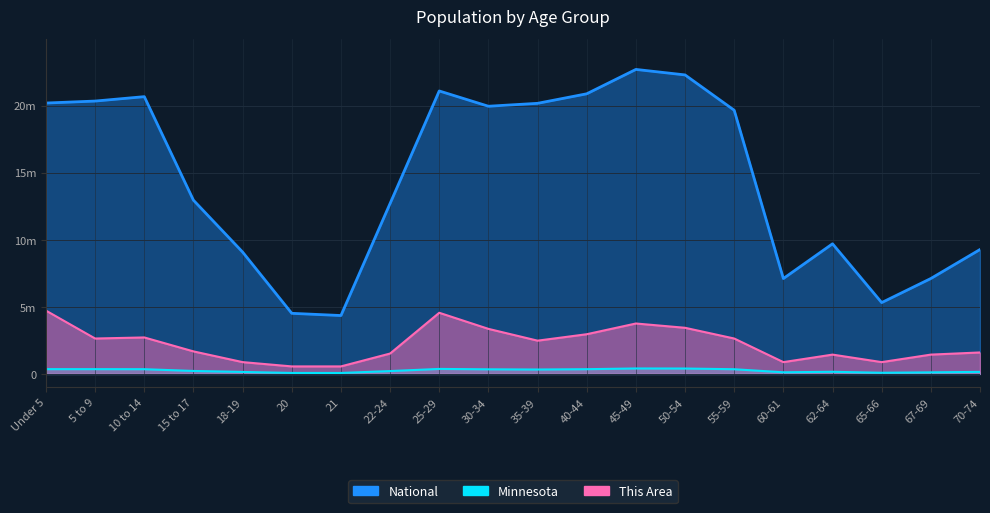

Reading right to left, list all the values displayed in this chart.

This Area: 1600000	1440000	880000	1440000	880000	2640000	3440000	3760000	2960000	2480000	3360000	4560000	1520000	560000	560000	880000	1680000	2720000	2640000	4720000
Minnesota: 151857	116412	86158	159014	120761	349589	401695	406203	352904	328190	342900	372686	212325	70594	72732	147148	220681	352342	355536	355504
National: 9278166	7115361	5319902	9704197	7113727	19664805	22298125	22708591	20890964	20179642	19962099	21101849	12712576	4354294	4519129	9086089	12954254	20677194	20348657	20201362